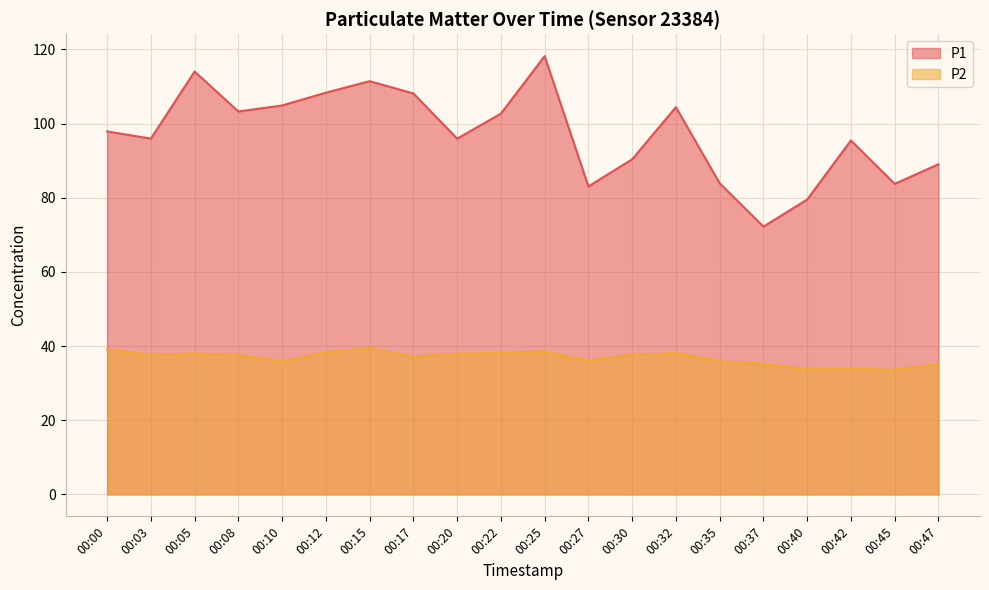

Where is P2 nearest to the value 36?

00:27